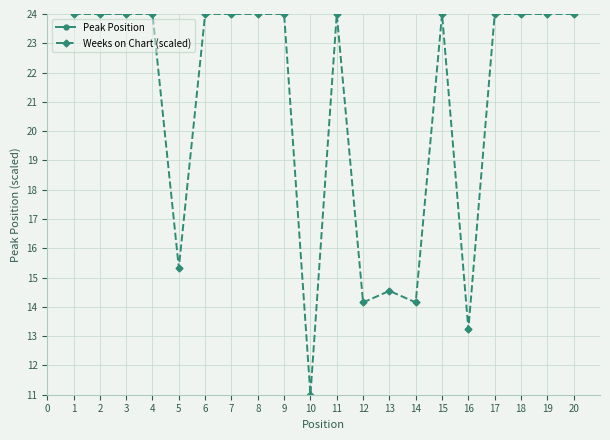

Where is Weeks on Chart (scaled) nearest to the value 17?

5